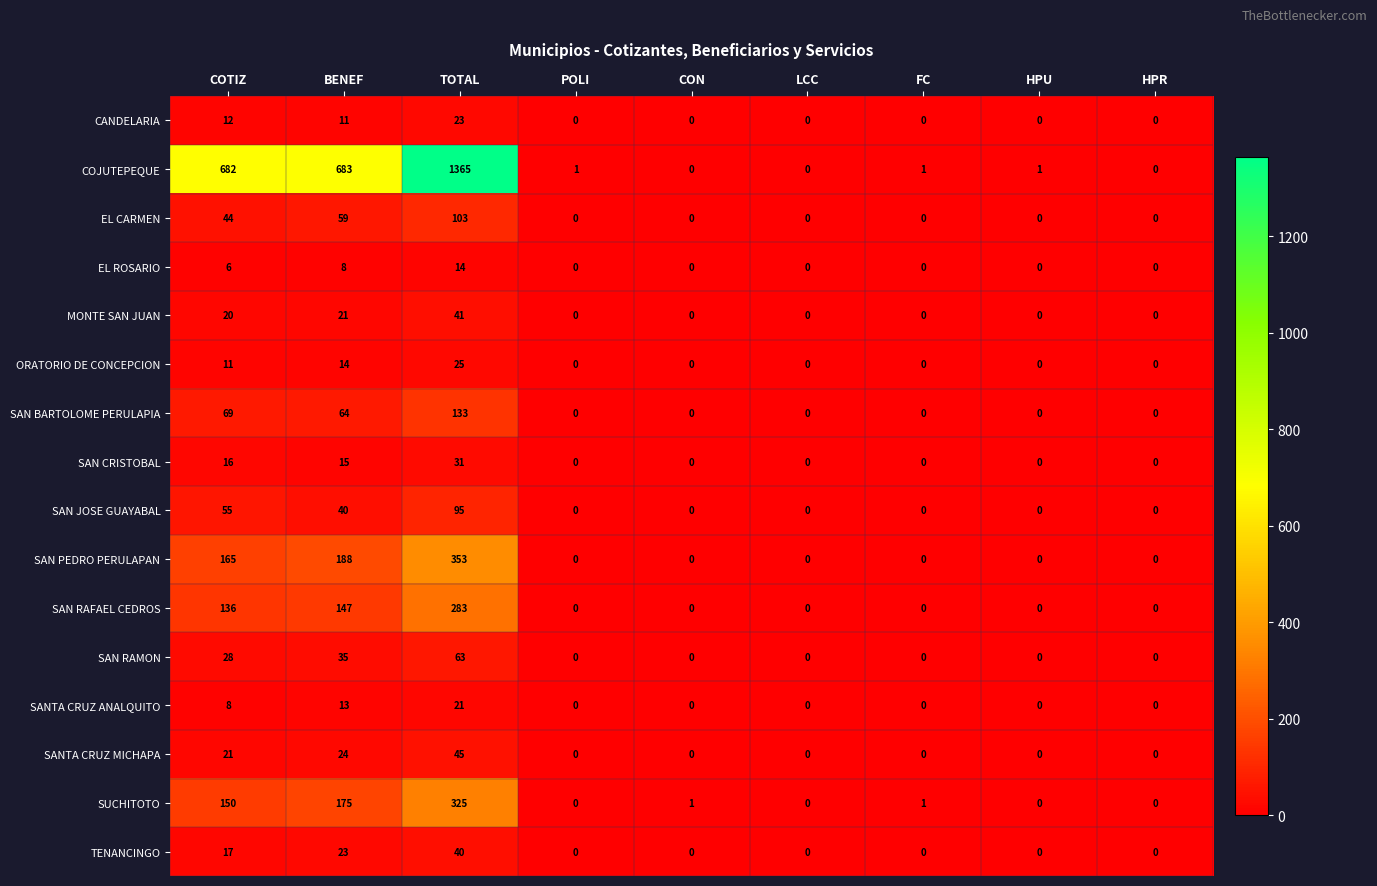

What is the maximum value for SAN JOSE GUAYABAL?

95